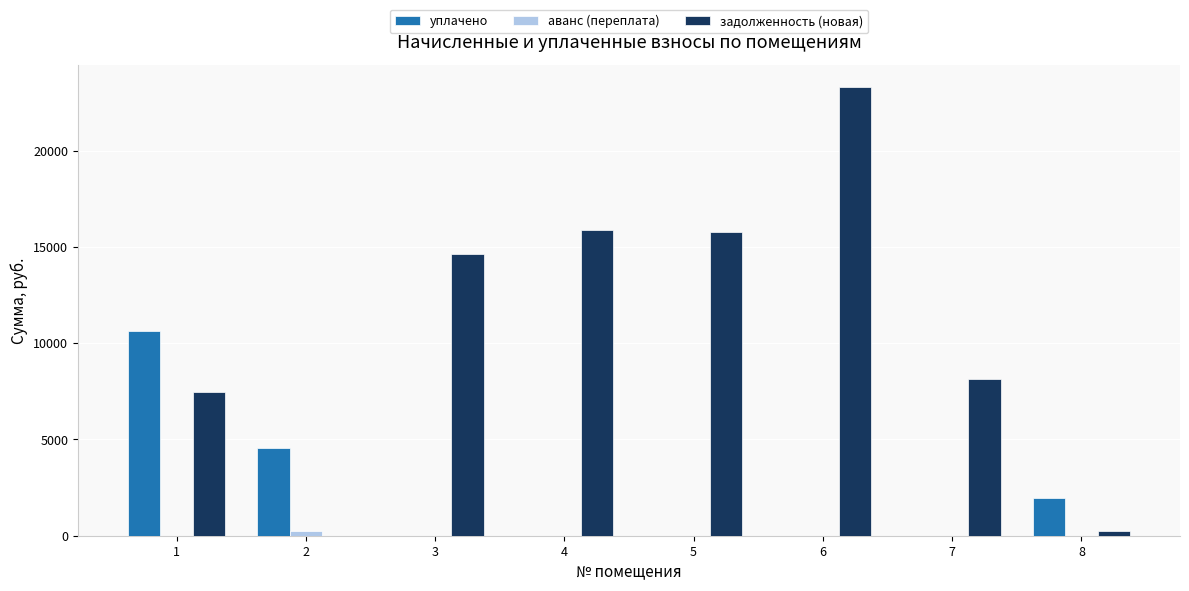

Is the value of задолженность (новая) at 6 greater than the value of уплачено at 4?

Yes